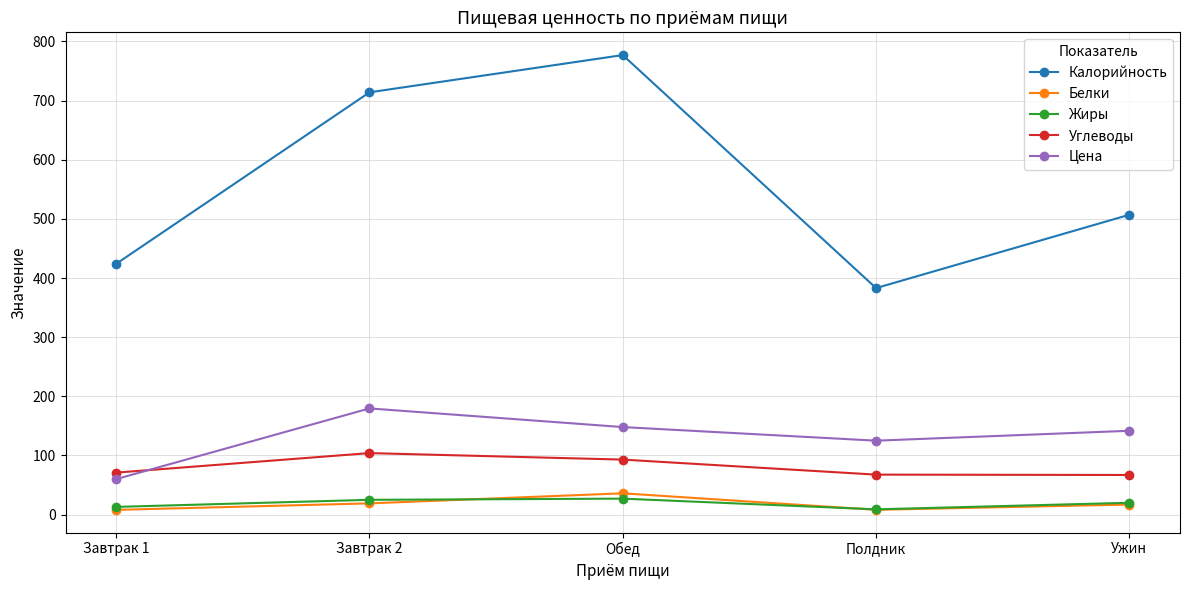

What is the difference between the highest and lowest values at Завтрак 2?

695.0